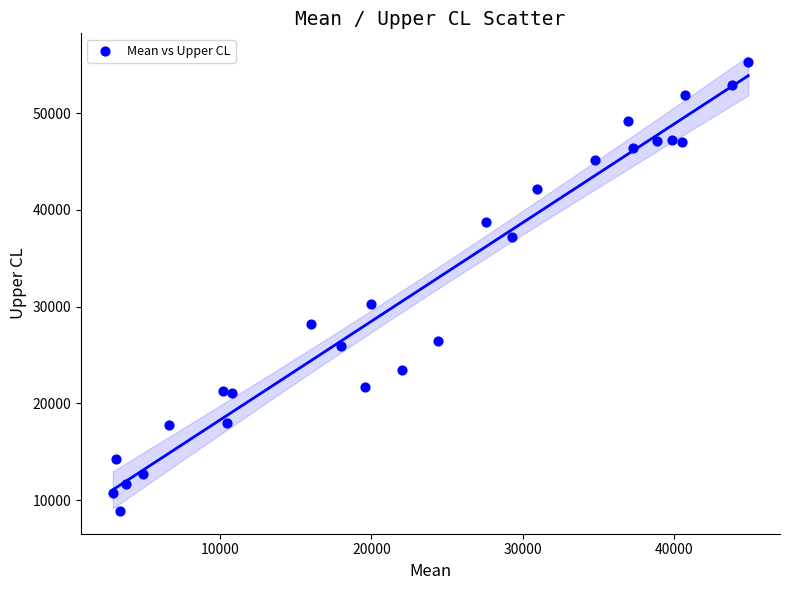

What is the range of Y values (max minus min)?

46347.5